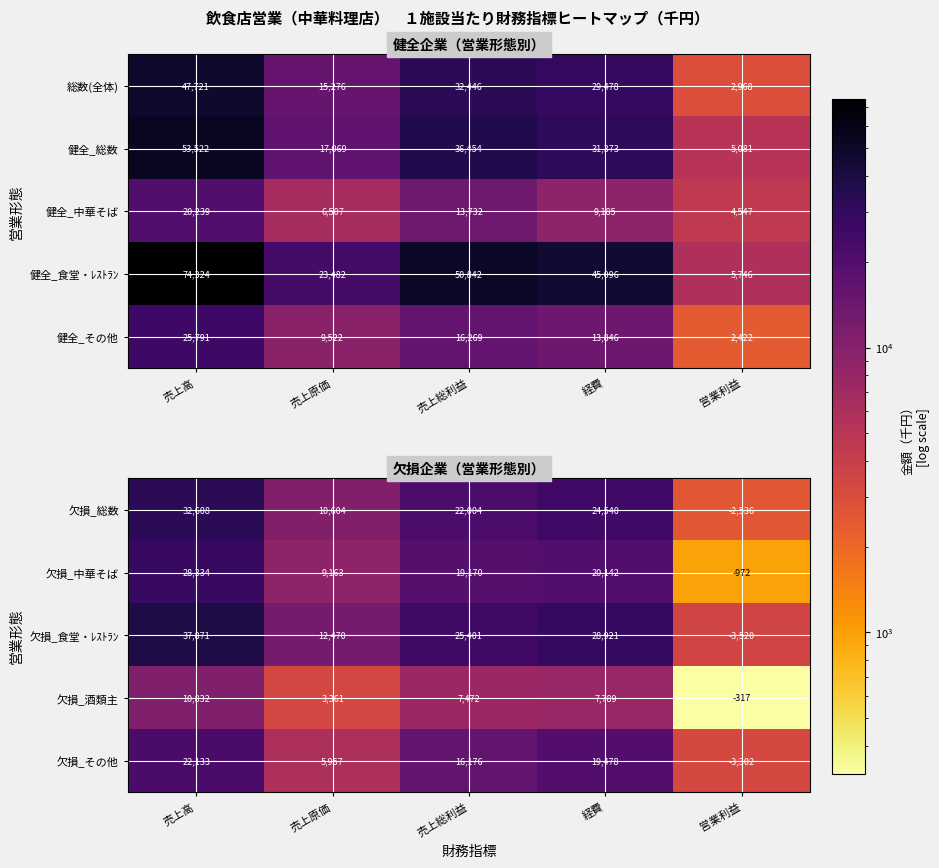

True or false: 欠損_その他 has a value of 2056.8 at 営業利益.

False